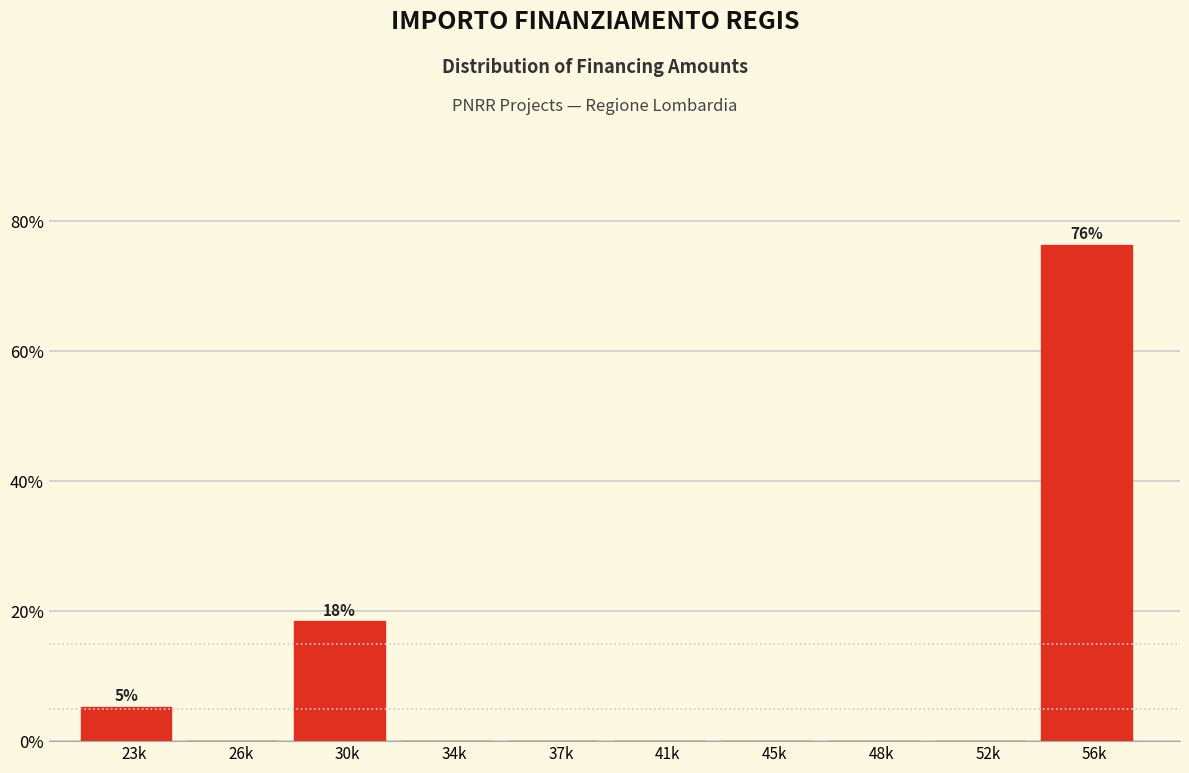

Reading right to left, list all the values displayed in this chart.

56k=76.3	52k=0.0	48k=0.0	45k=0.0	41k=0.0	37k=0.0	34k=0.0	30k=18.4	26k=0.0	23k=5.3